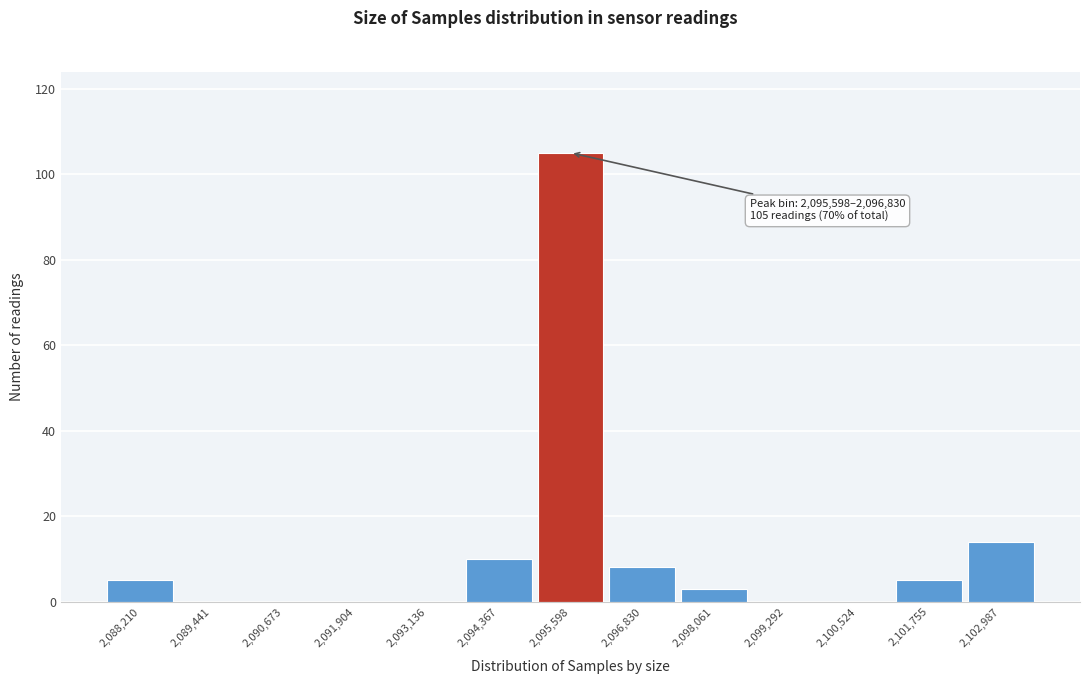

Reading left to right, extract all data points from this chart.

2,088,210=5	2,089,441=0	2,090,673=0	2,091,904=0	2,093,136=0	2,094,367=10	2,095,598=105	2,096,830=8	2,098,061=3	2,099,292=0	2,100,524=0	2,101,755=5	2,102,987=14